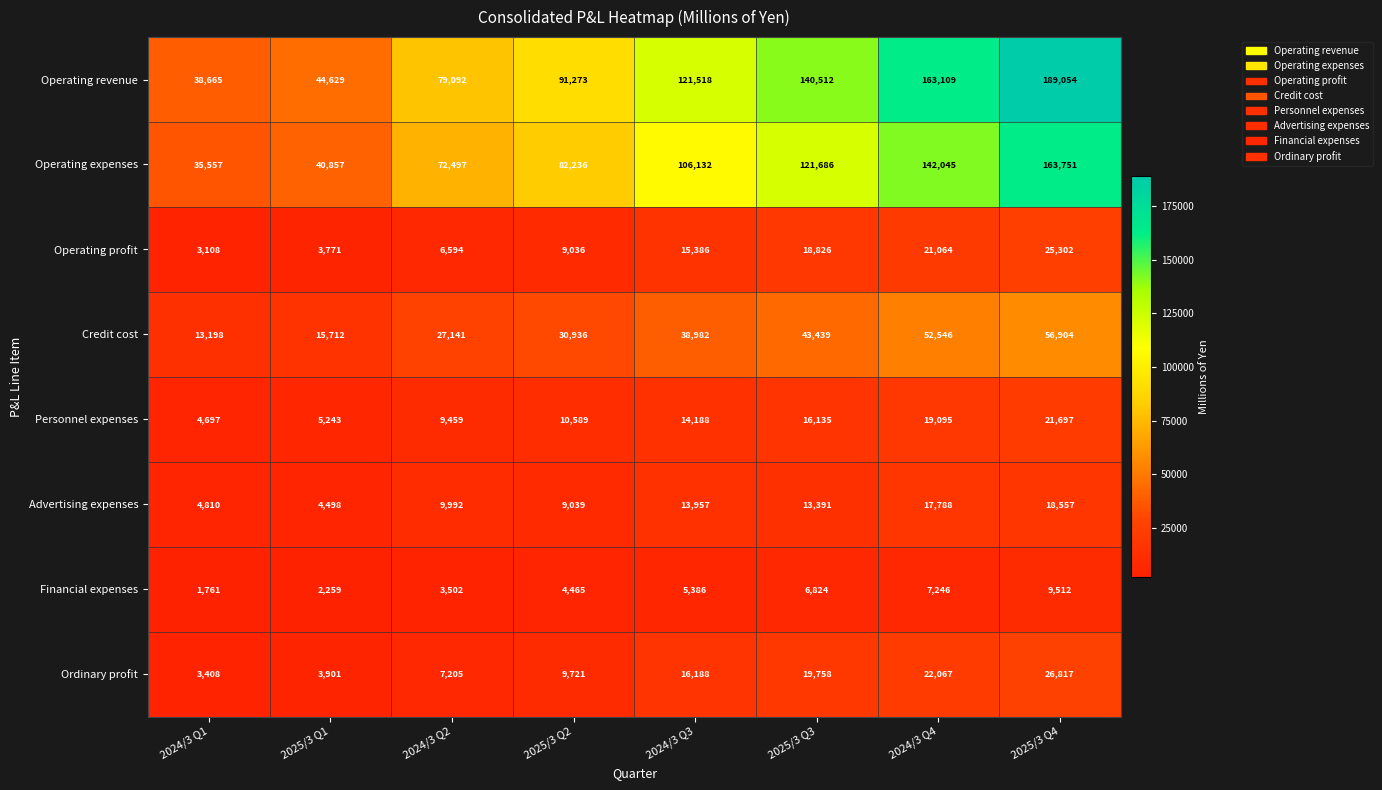

What is the average value of the Operating profit series?

12886